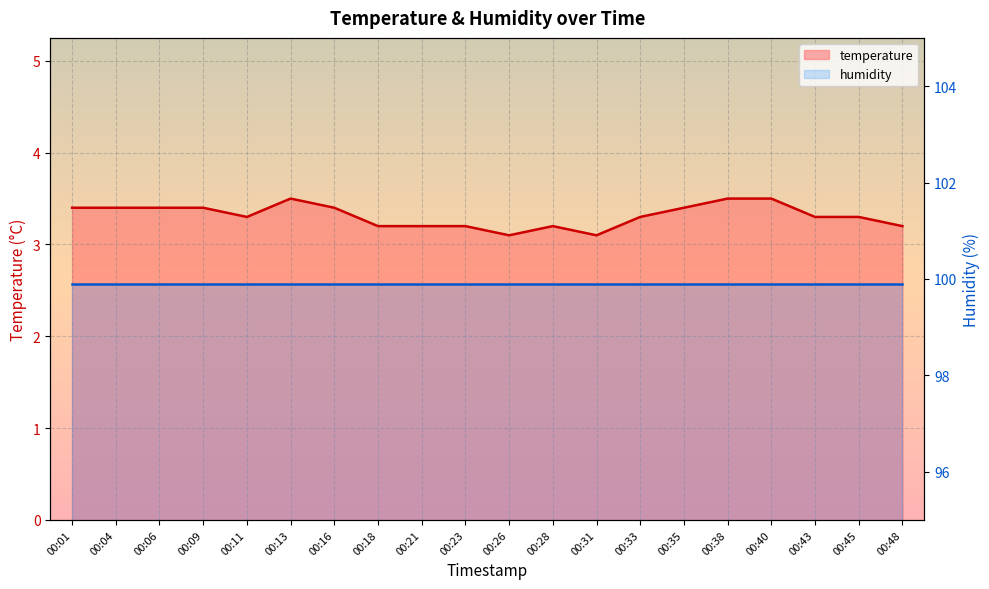

The chart shows a value of 1.1 at 00:26. True or false?

False